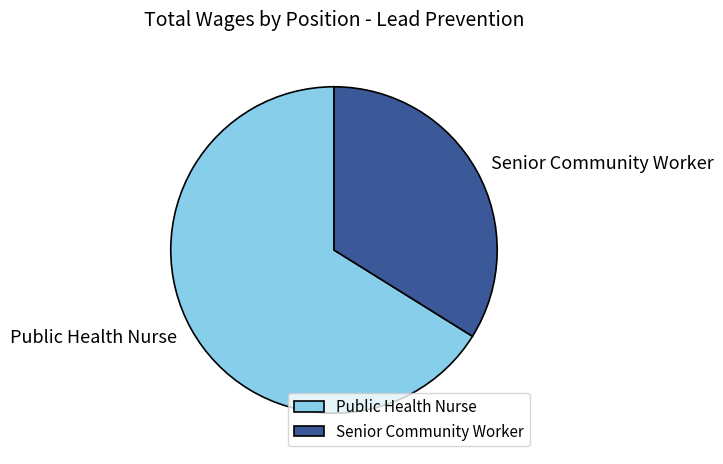

Approximately how many times larger is the value at Senior Community Worker compared to Public Health Nurse?

0.5